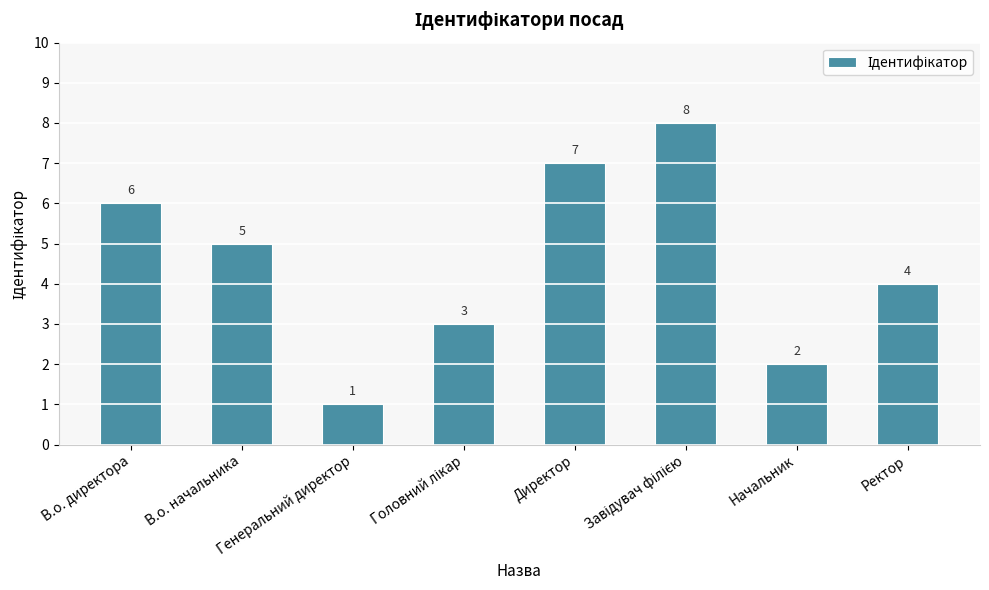

What is the label of the 8th bar from the left?

Ректор